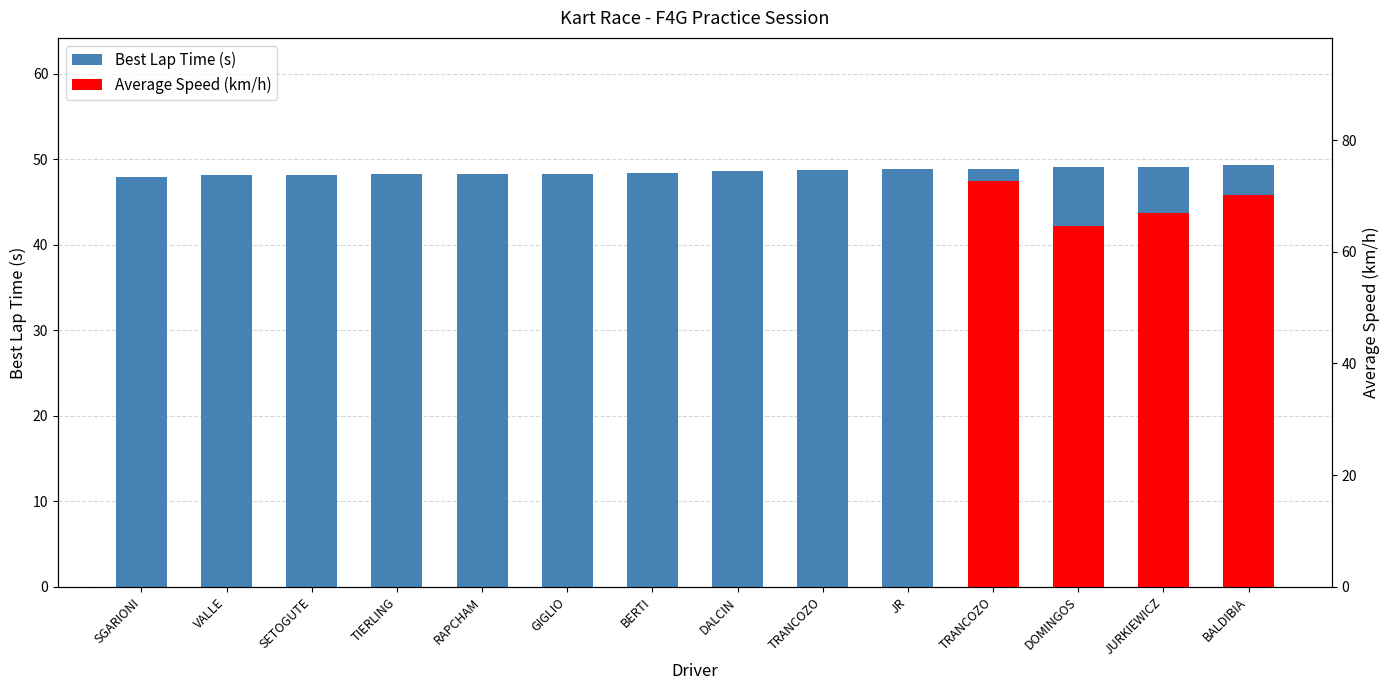

Which series has the largest total across all categories?

Average Speed